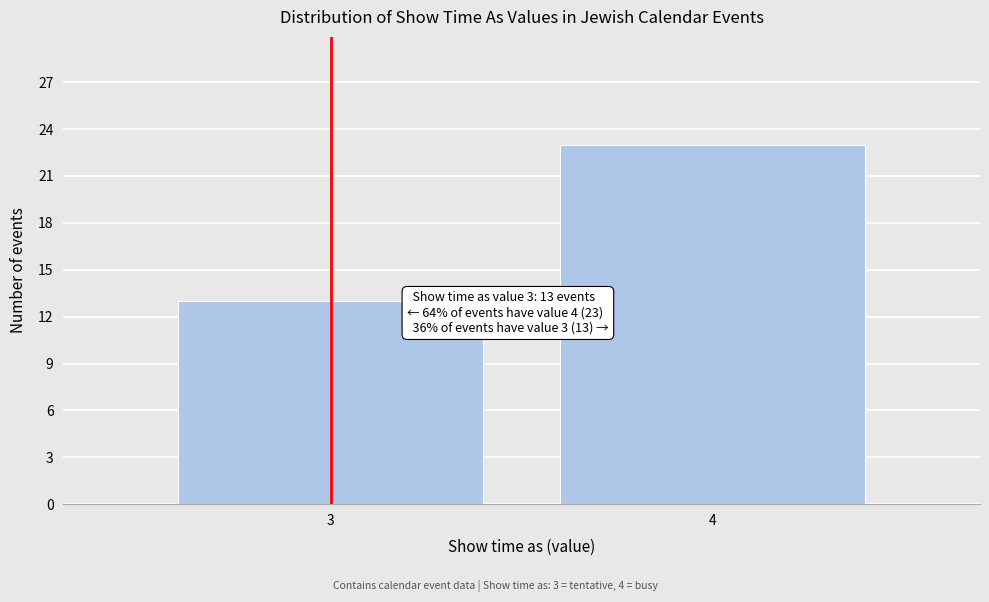

Reading right to left, what are all the values shown in this chart?

23	13